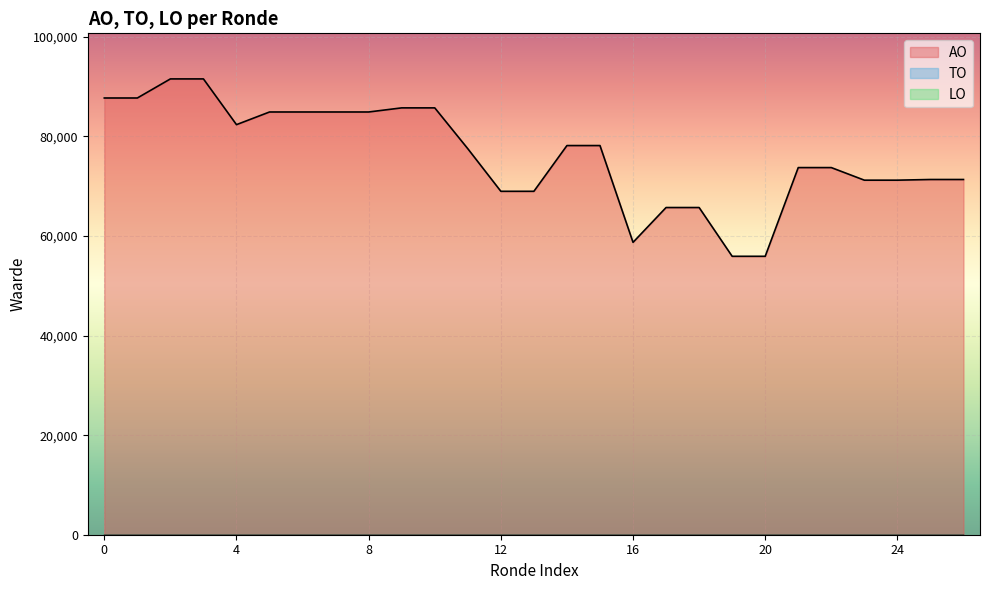

True or false: LO and TO intersect in this chart.

False